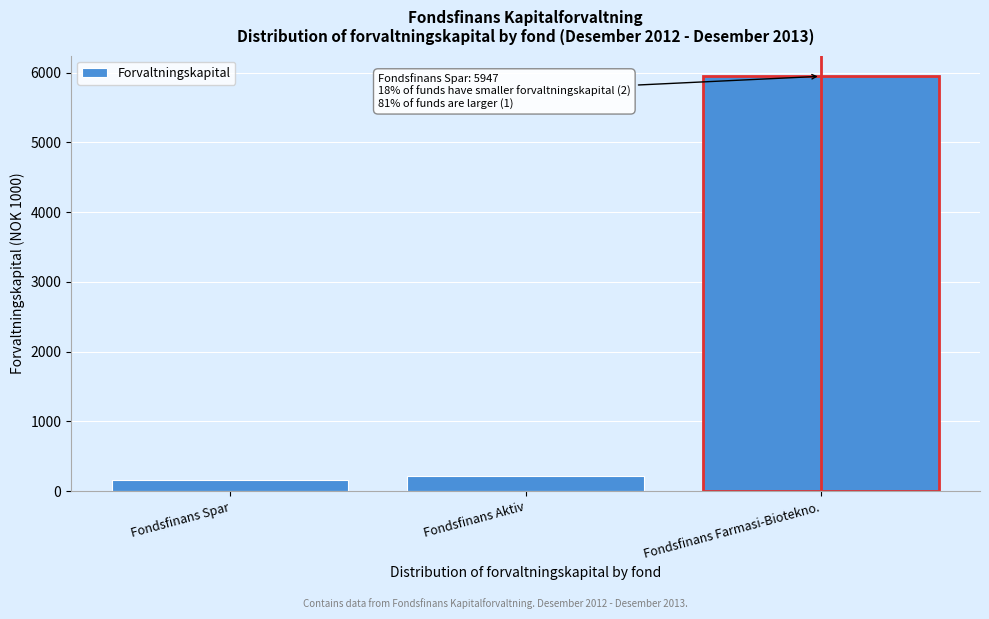

Reading right to left, extract all data points from this chart.

Fondsfinans Farmasi-Biotekno.=5947	Fondsfinans Aktiv=220	Fondsfinans Spar=157